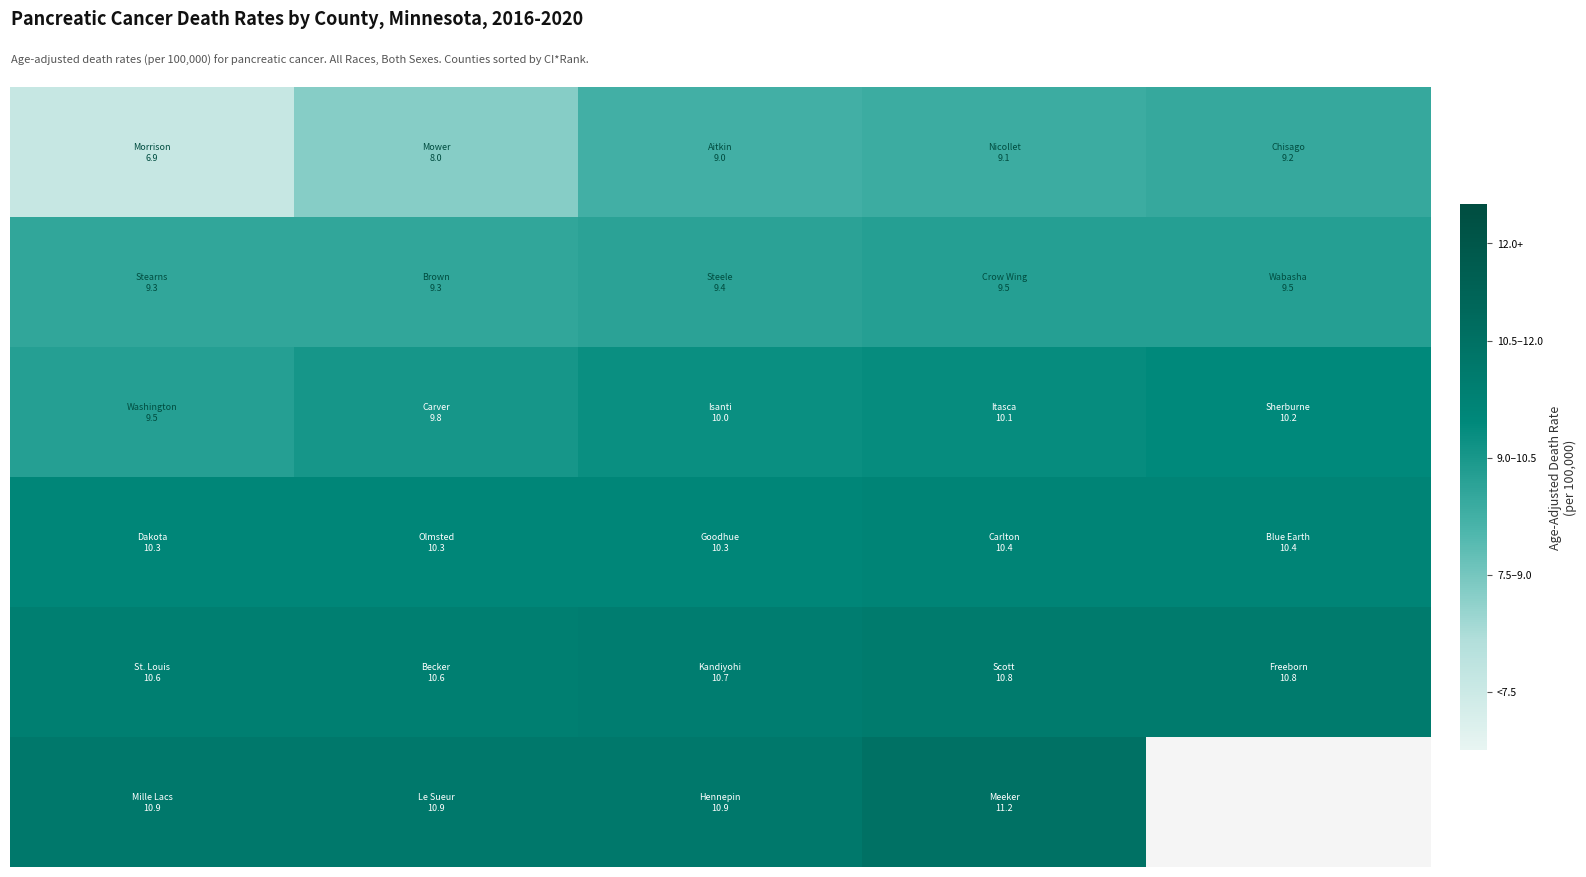

What is the maximum value shown in the chart?

11.2